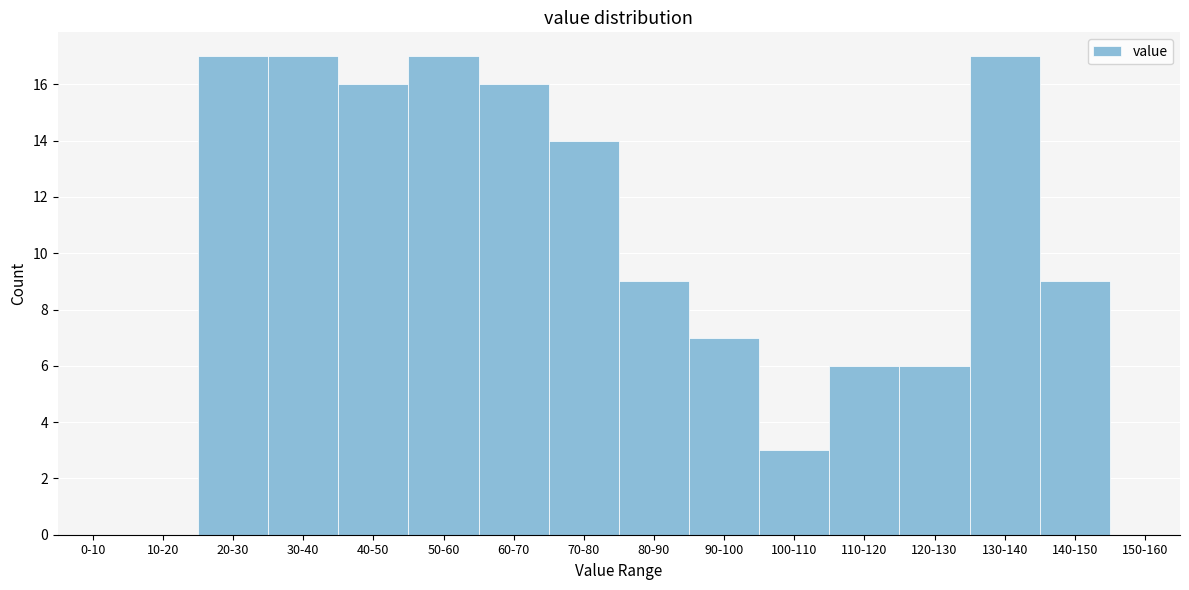

Reading left to right, transcribe all the data shown in this chart.

0-10=0	10-20=0	20-30=17	30-40=17	40-50=16	50-60=17	60-70=16	70-80=14	80-90=9	90-100=7	100-110=3	110-120=6	120-130=6	130-140=17	140-150=9	150-160=0